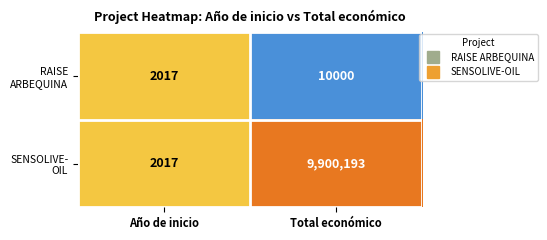

What is the spread (max minus min) of values at Total económico?

9890193